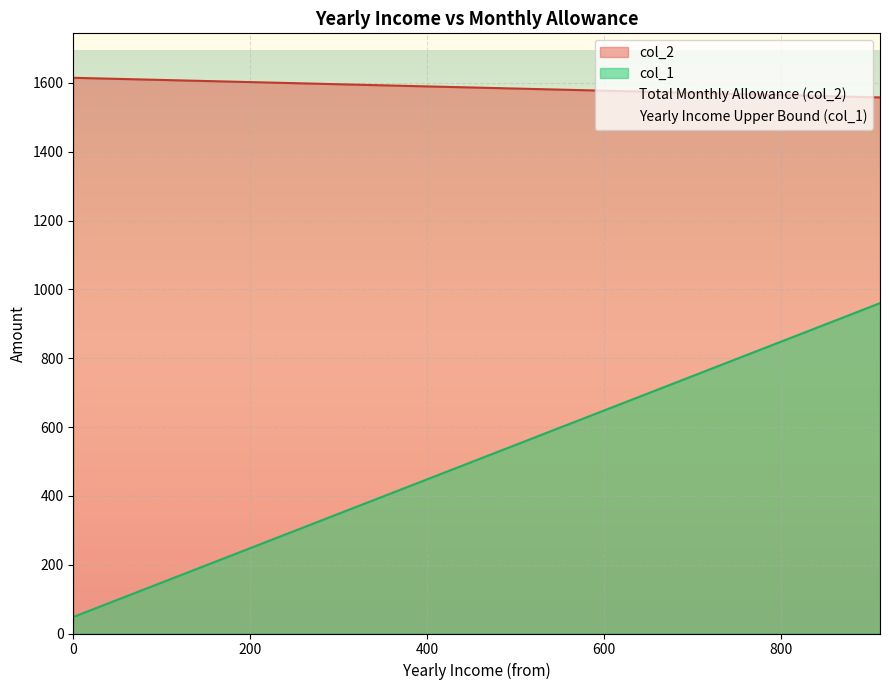

Which series has the largest range (max minus min)?

col_1